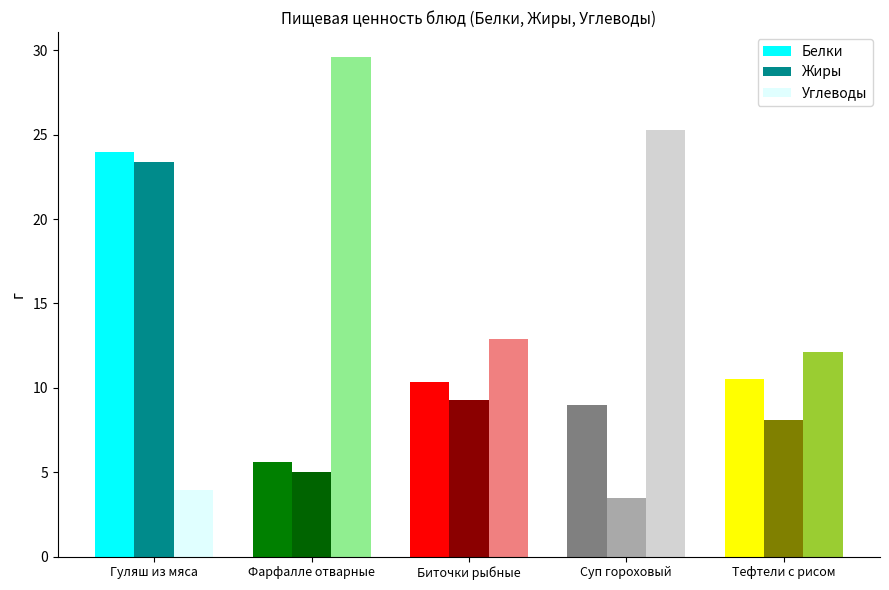

Which series has the widest spread of values?

Углеводы